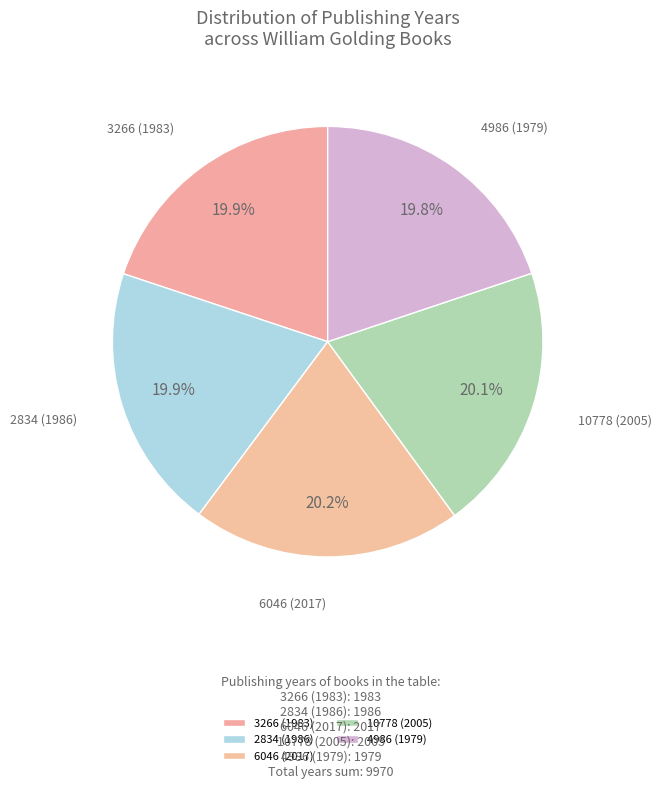

Is it true that 6046 (2017) is 20% of the pie?

True